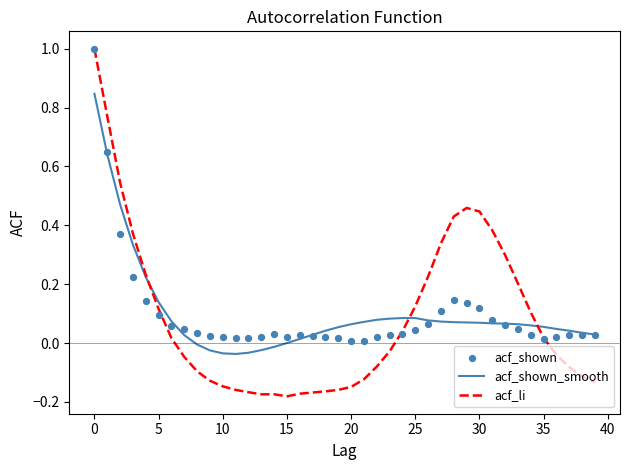

The acf_shown_smooth series shows 0.0 at 35. True or false?

False